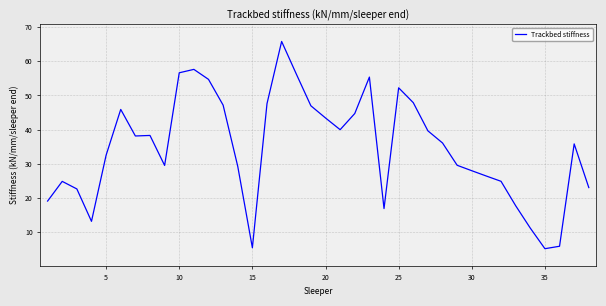

What is the difference between the maximum and minimum values?

60.6